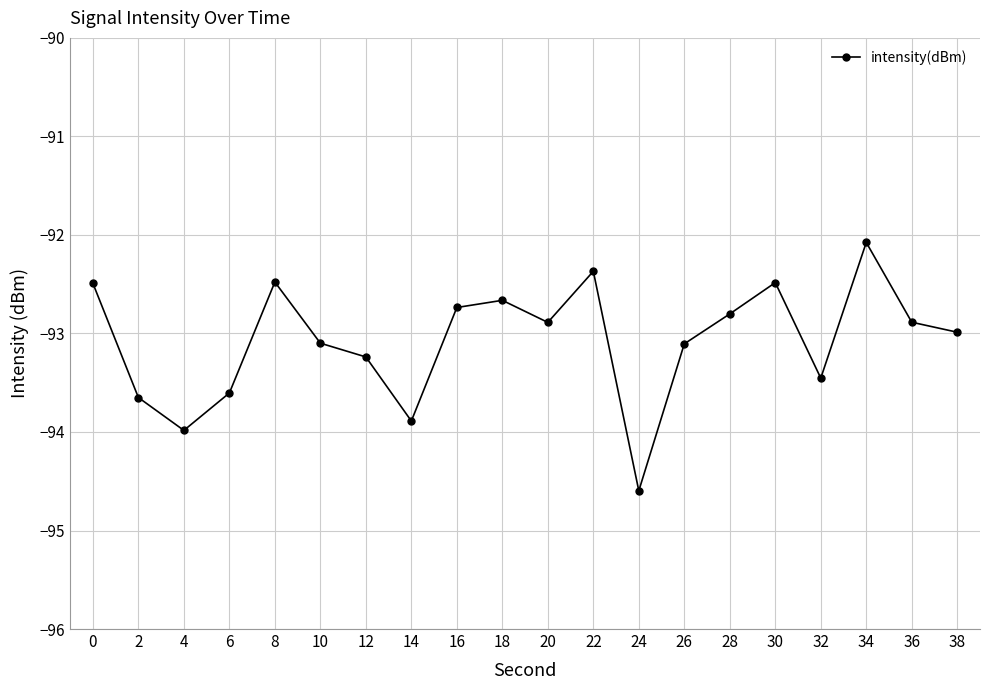

What is the value of the 13th point from the left?

-94.6